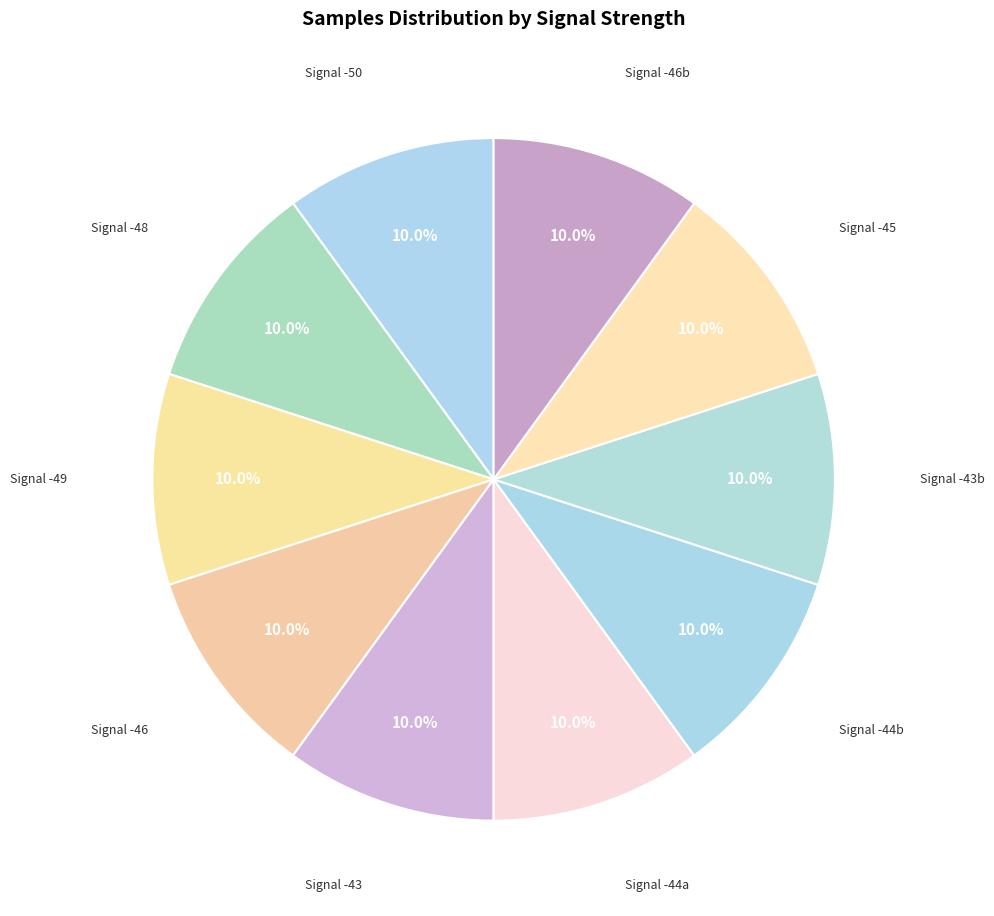

How many slices are in this pie chart?

10